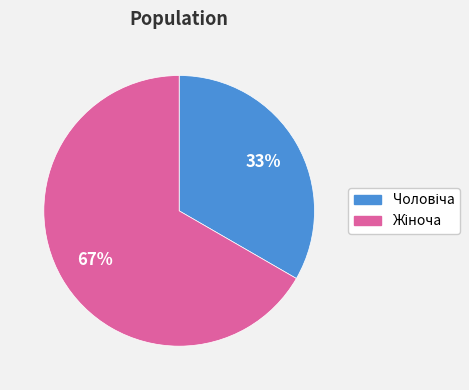

Is there a majority slice in this chart?

Yes